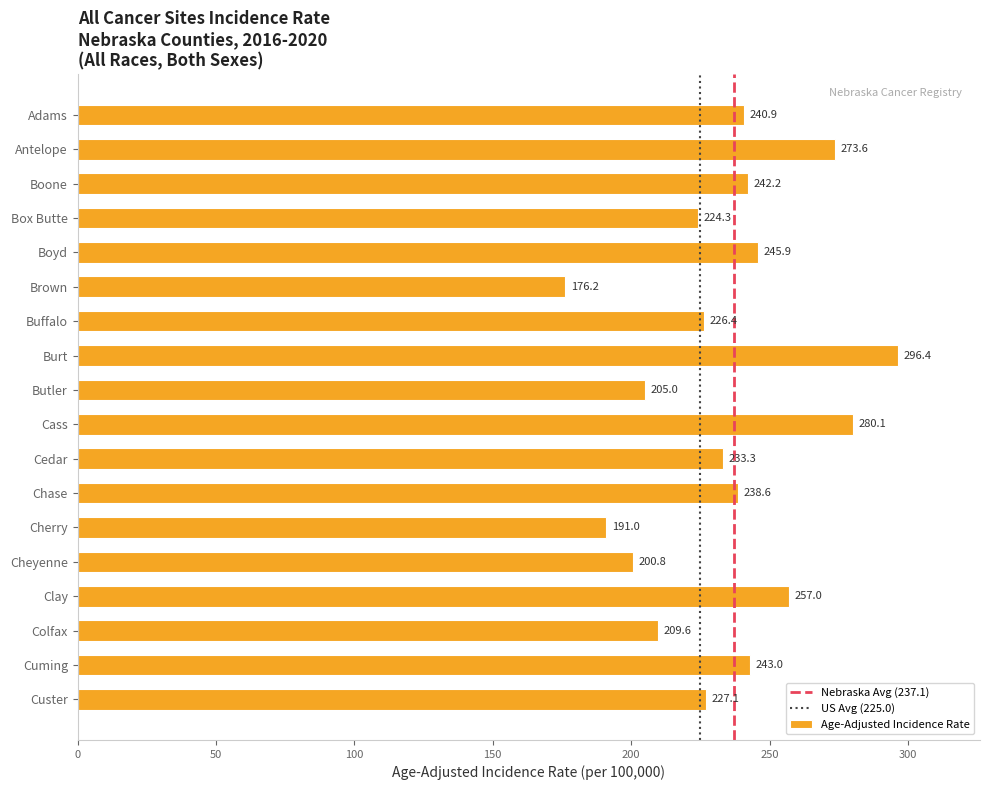

Are the bars grouped side by side (vs. stacked)?

No